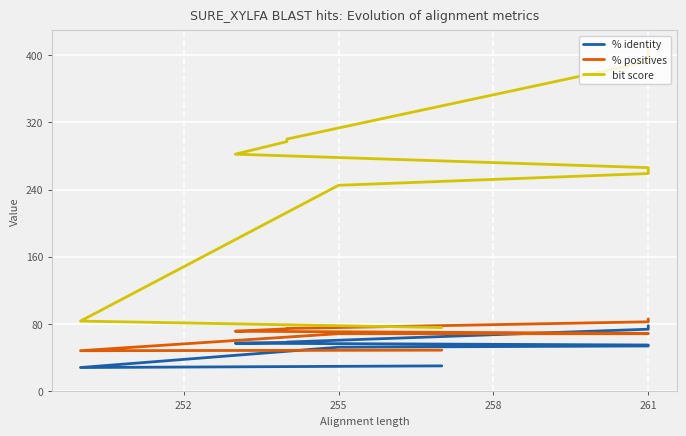

At how many categories does at least one series exceed 392?

2